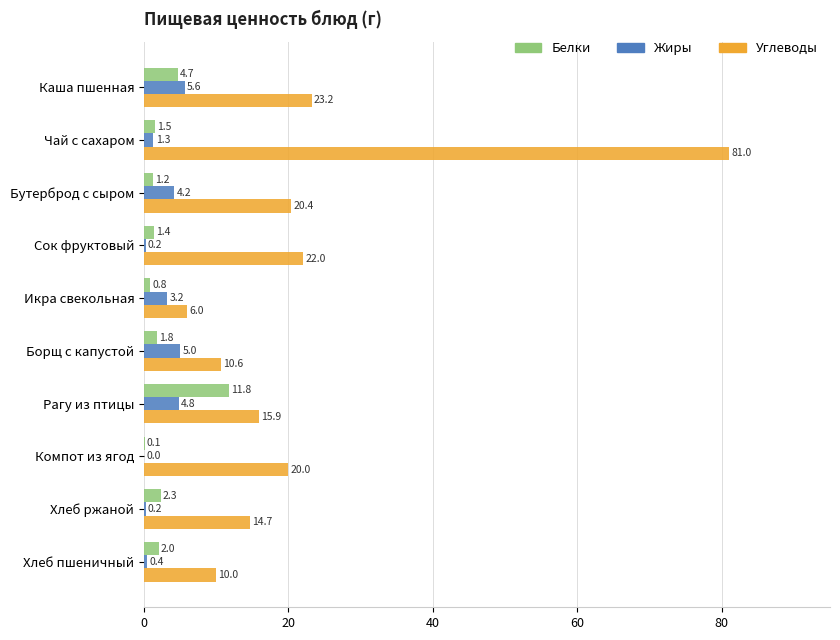

What is the total value across all series at Чай с сахаром?

83.8